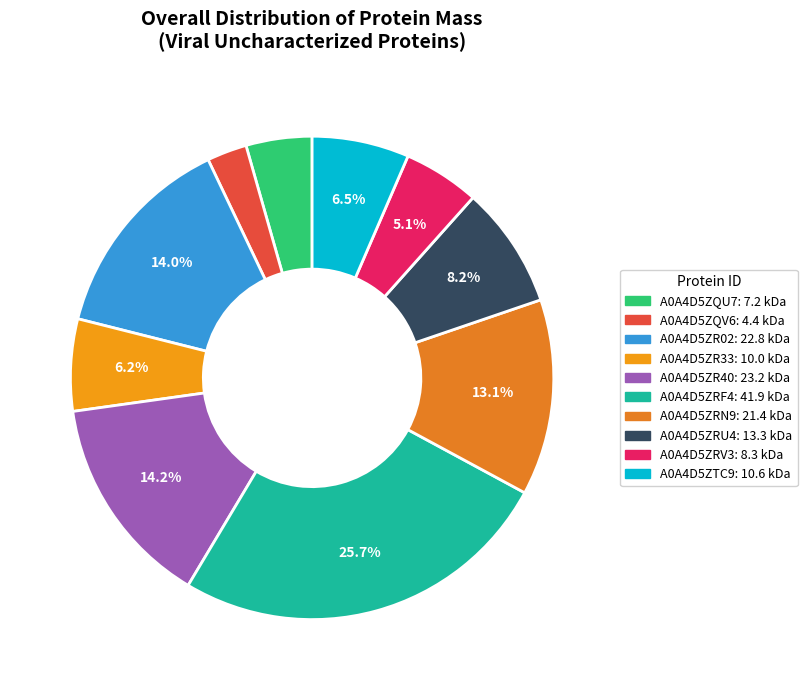

How many segments does this pie chart have?

10